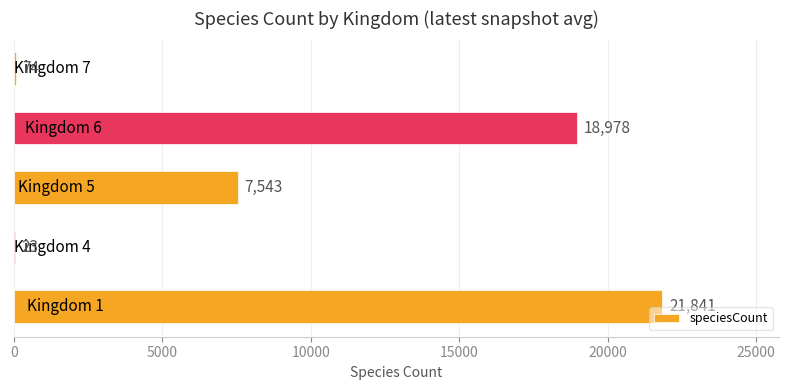

What is the sum of all values?

48459